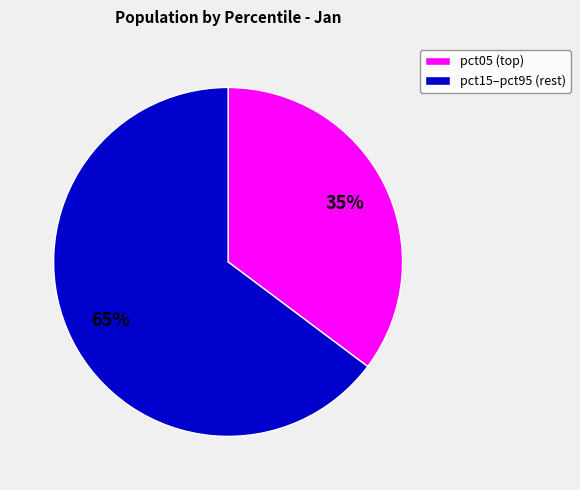

To the nearest percent, what is the average slice percentage?

50%